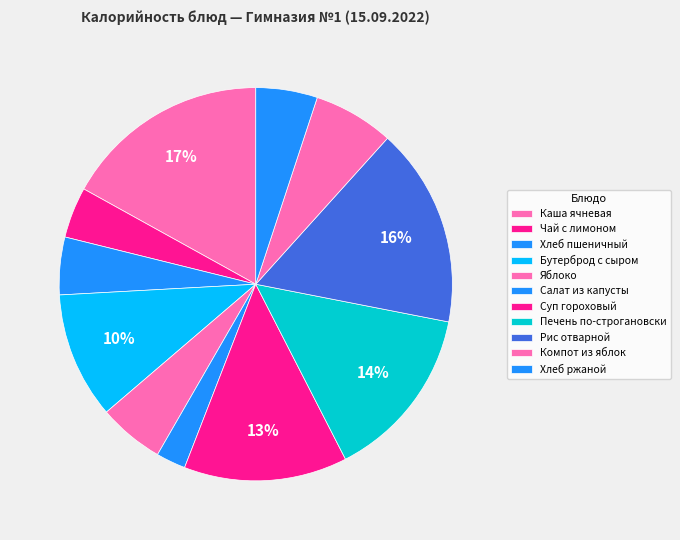

Is it true that Хлеб пшеничный is 1% of the pie?

False